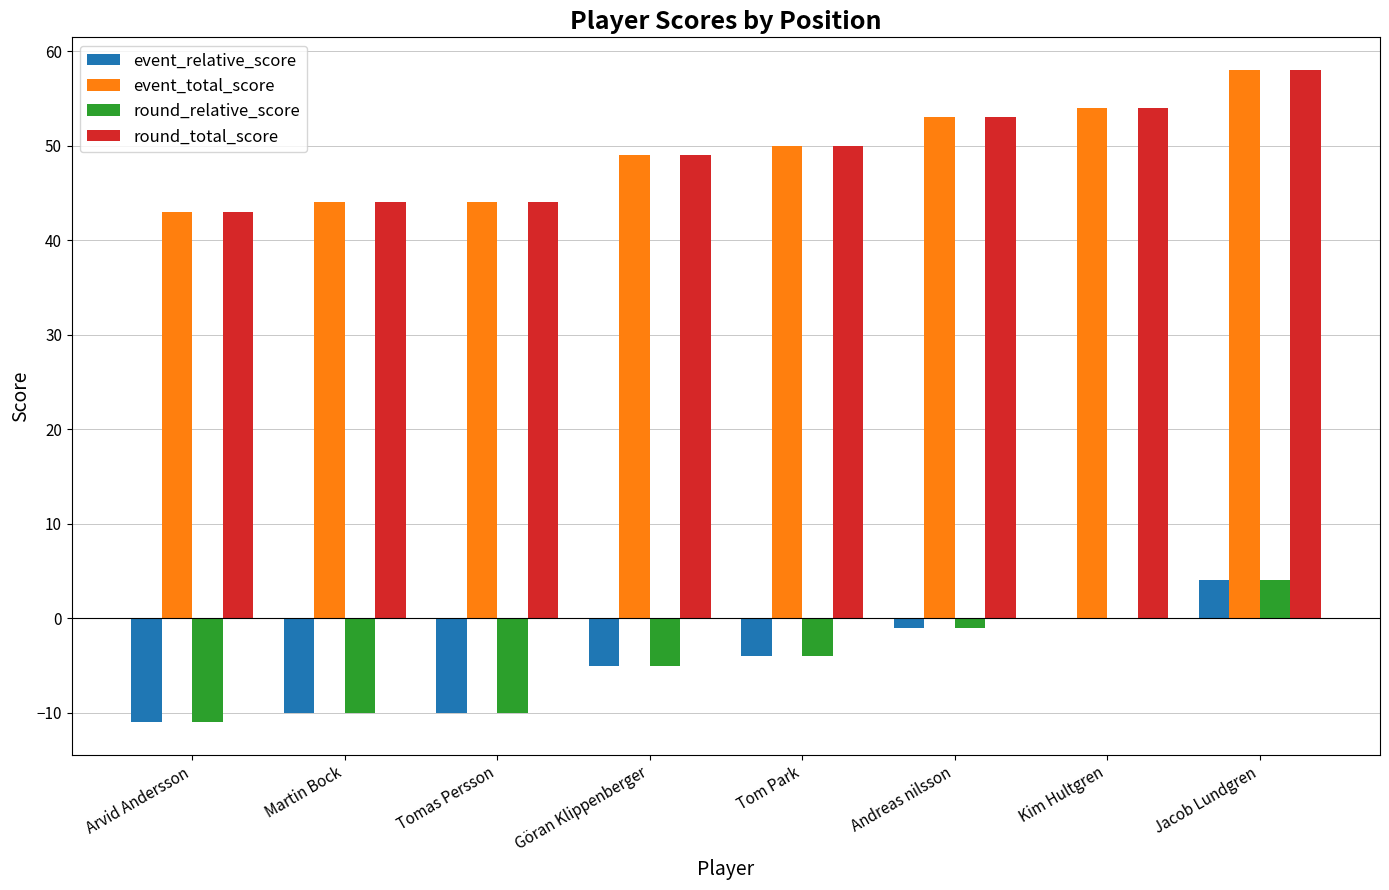

Reading right to left, extract all data points from this chart.

event_relative_score: 4	0	-1	-4	-5	-10	-10	-11
event_total_score: 58	54	53	50	49	44	44	43
round_relative_score: 4	0	-1	-4	-5	-10	-10	-11
round_total_score: 58	54	53	50	49	44	44	43